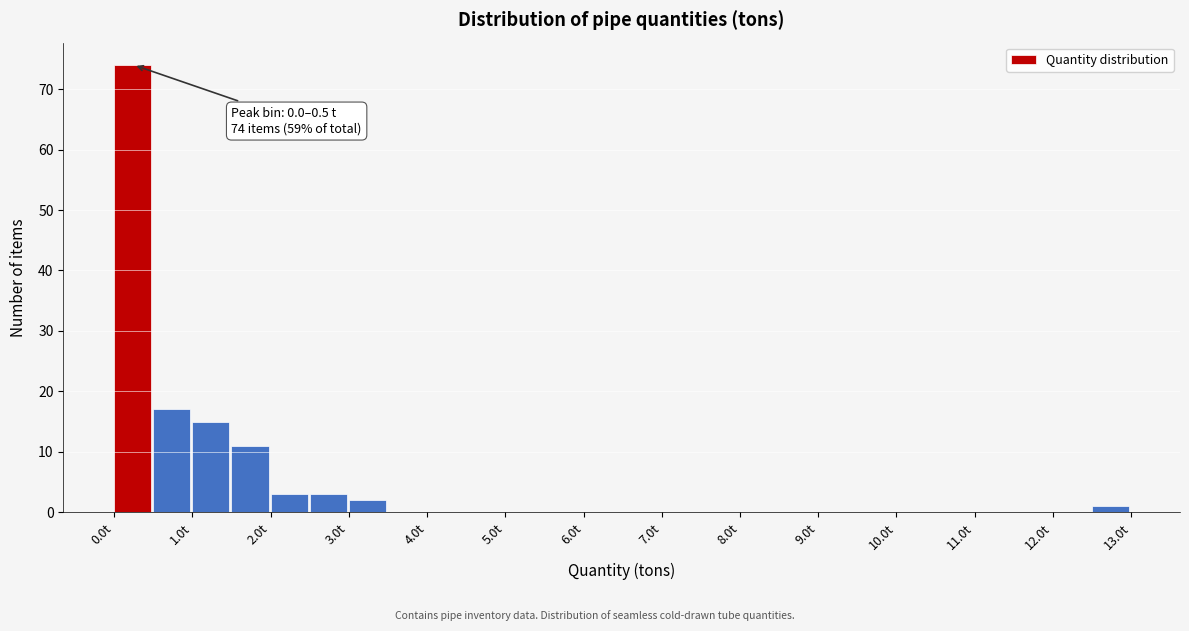

Which range on the x-axis has the tallest bar?

0.0 to 0.5